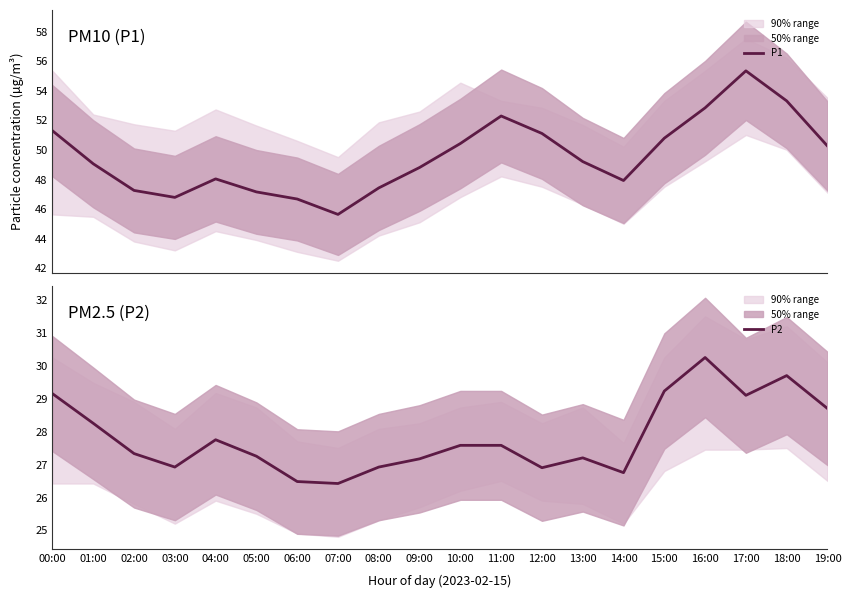

List the series in order of their overall mean, lowest first.

P2, P1